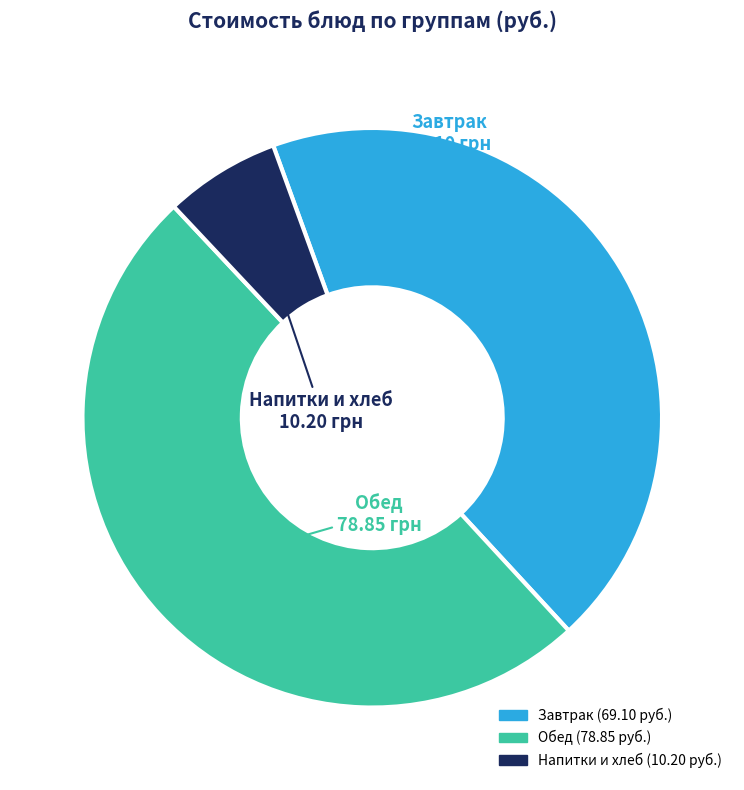

How many segments does this pie chart have?

3